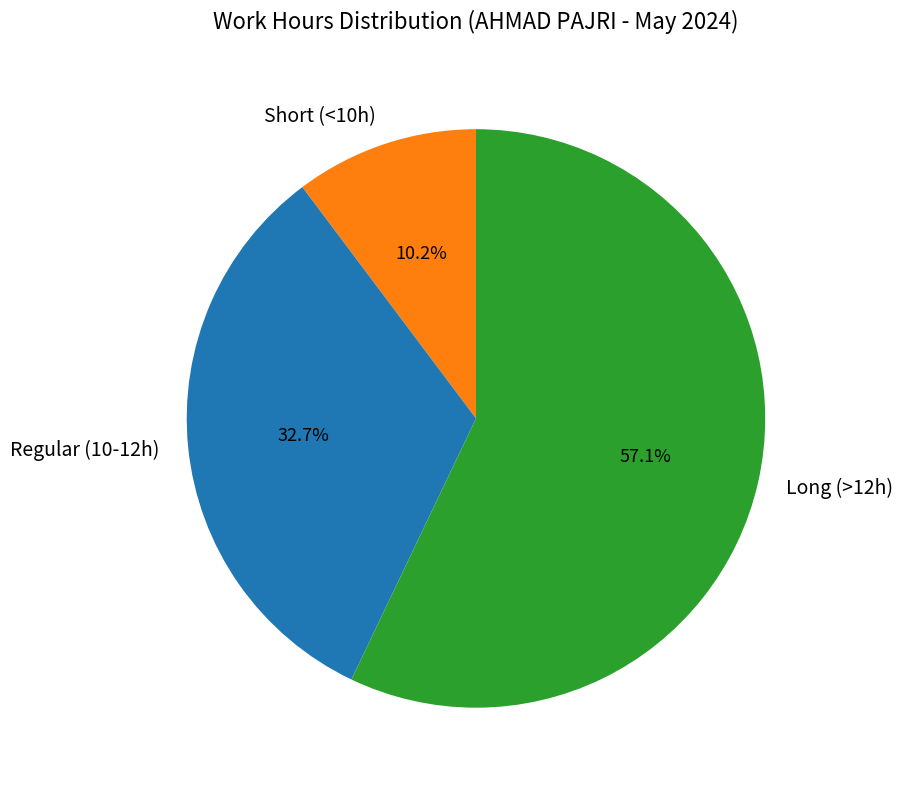

How many segments does this pie chart have?

3